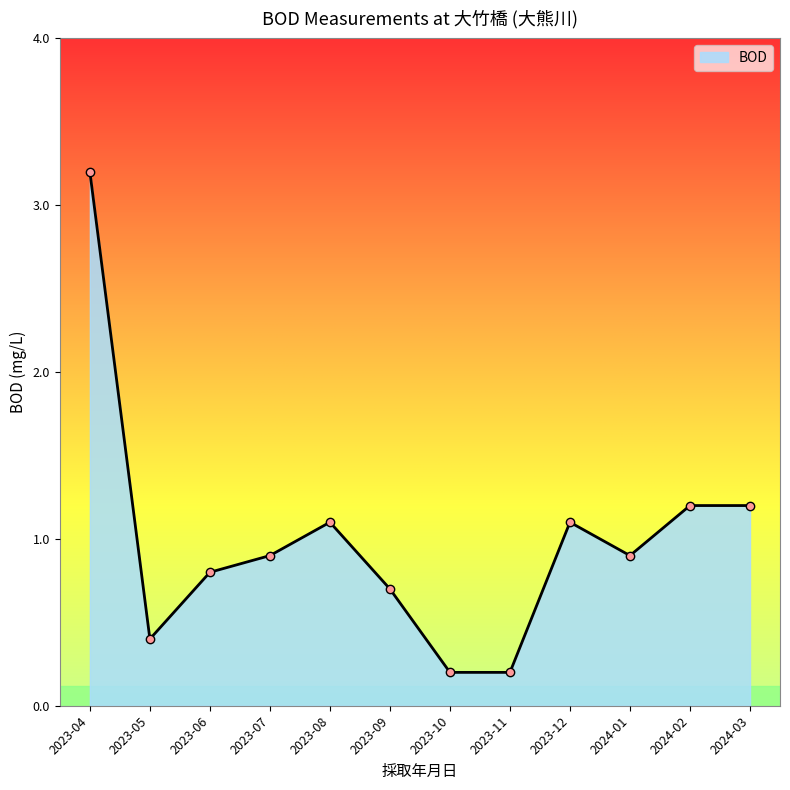

At which category does the data reach its first local valley?

2023-05